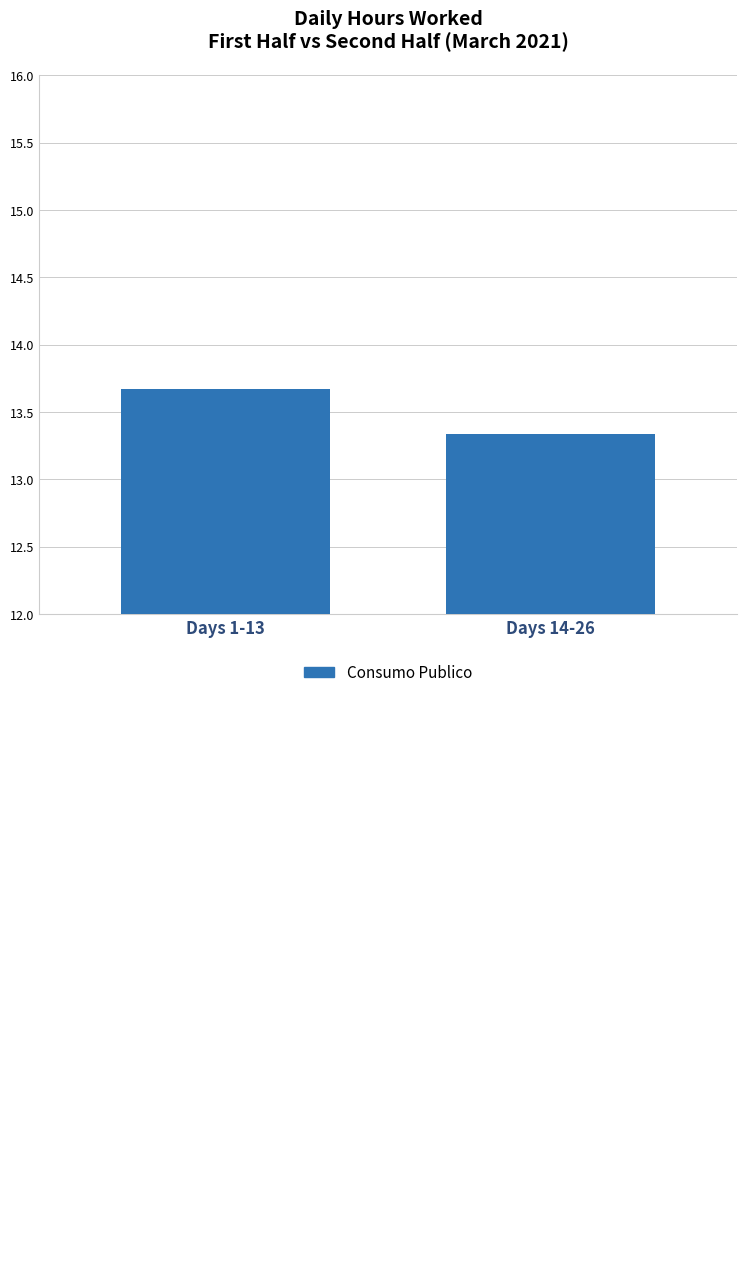

What is the average value?

13.5